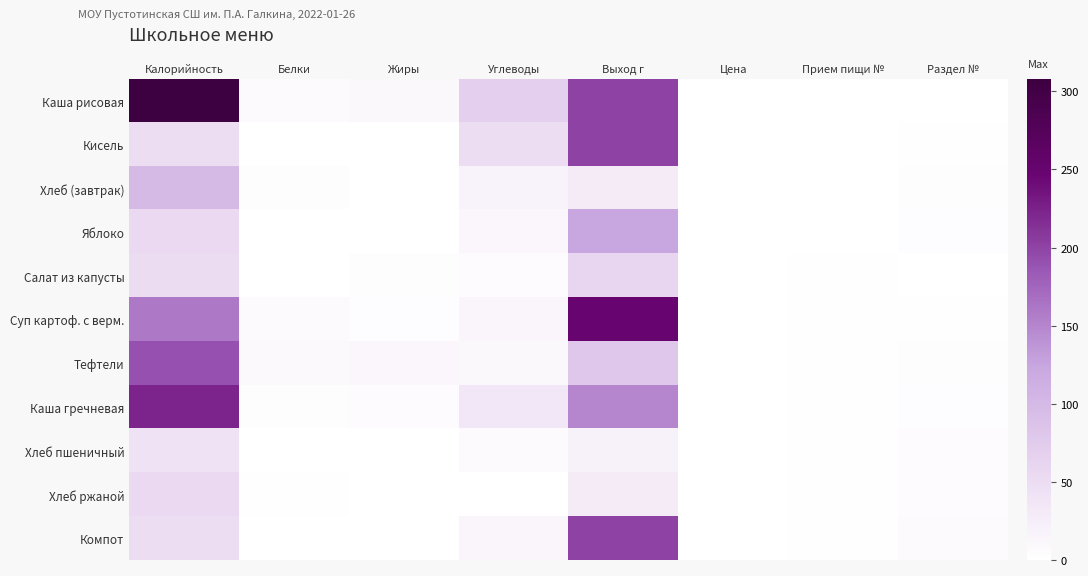

Count the number of data series in this chart.

11